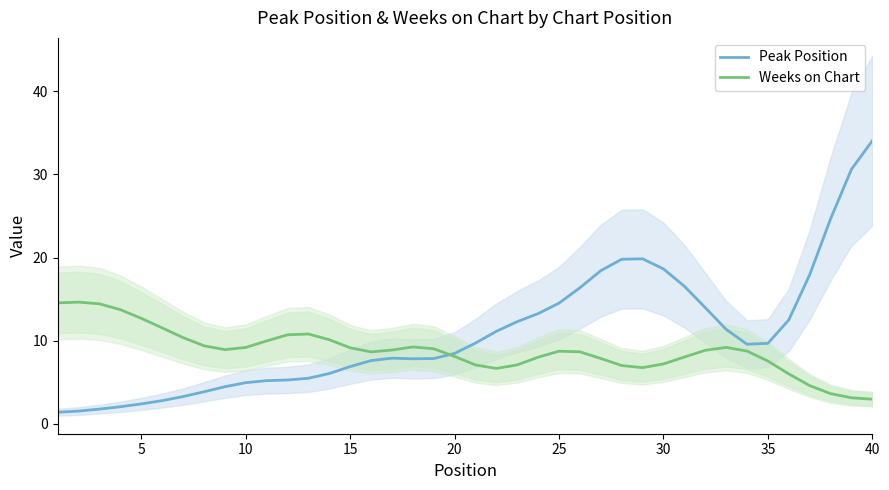

True or false: Peak Position has a value of 4.4 at 25.

False